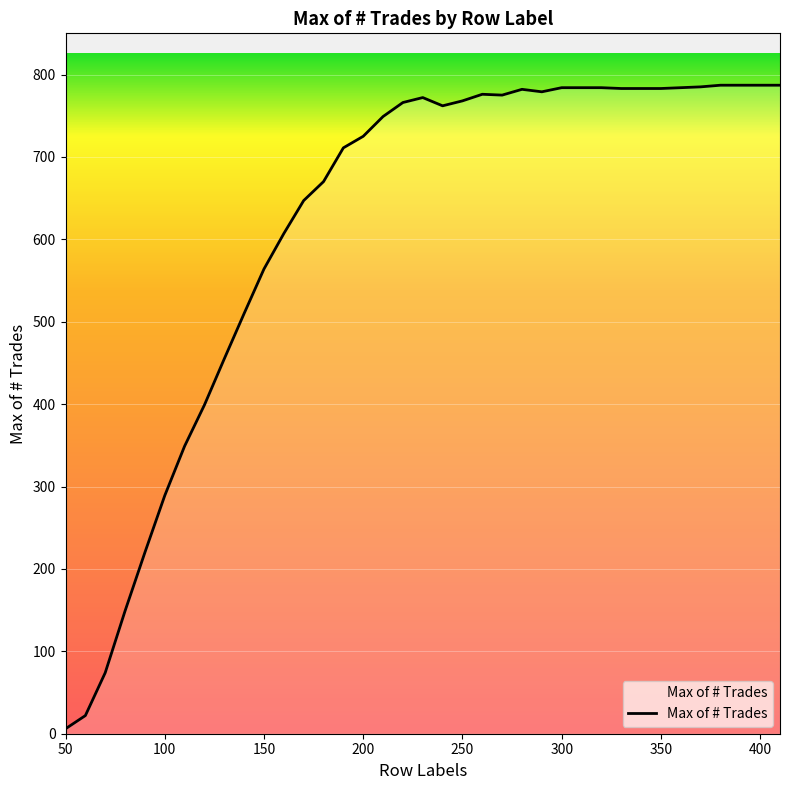

What is the difference between the maximum and minimum values?

781